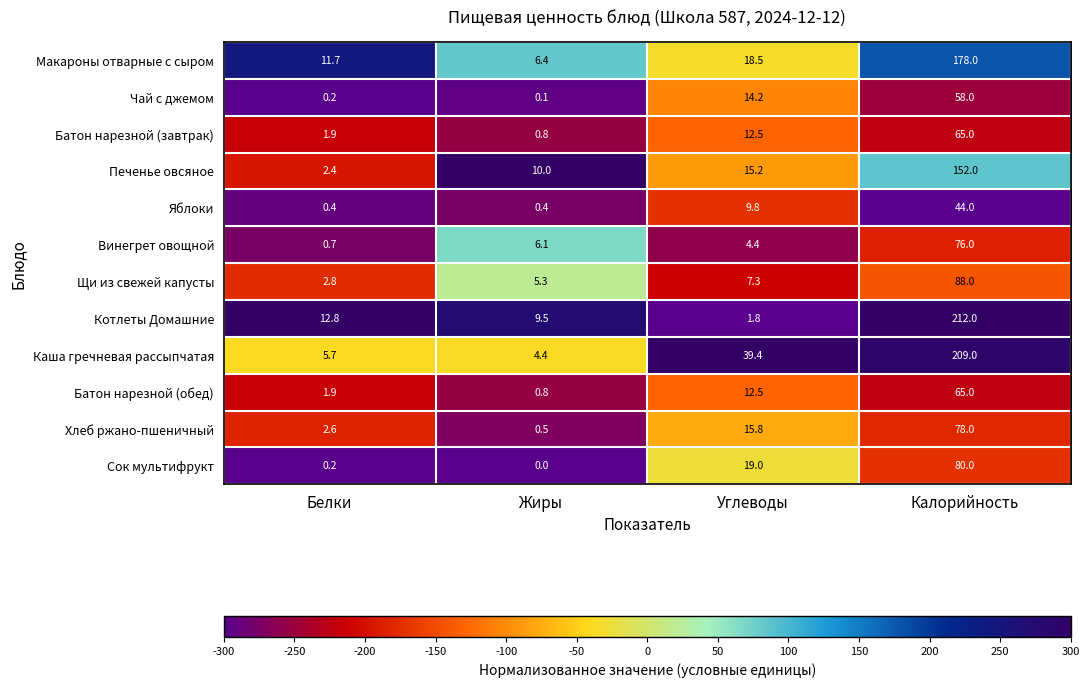

What is the difference between the Батон нарезной (обед) values at Белки and Жиры?

1.1